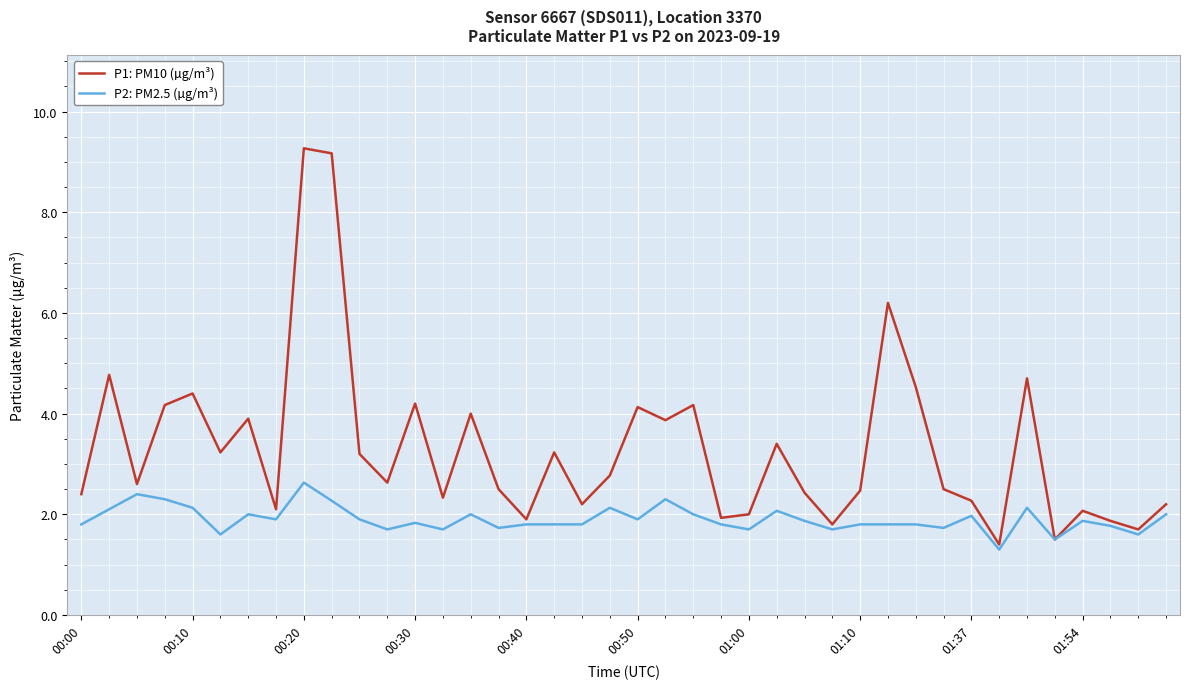

List the series in order of their peak value, lowest first.

P2: PM2.5 (µg/m³), P1: PM10 (µg/m³)